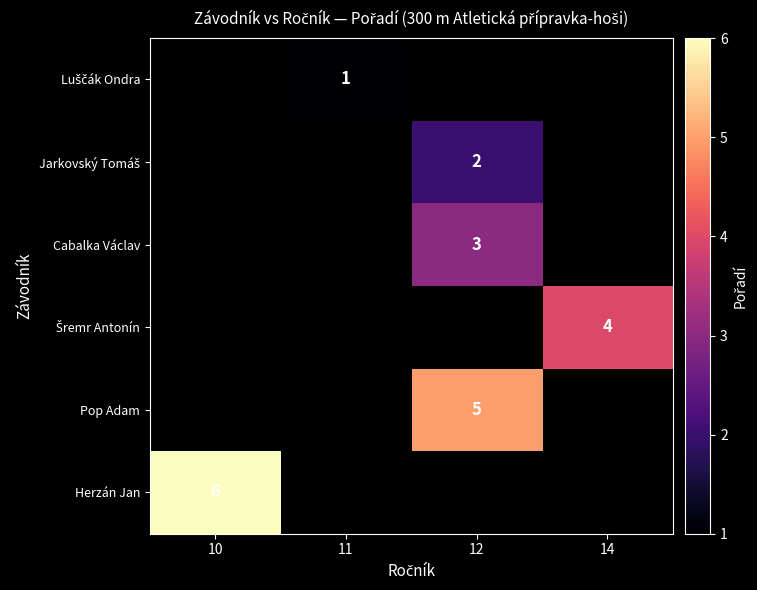

The Herzán Jan series shows 9 at 10. True or false?

False